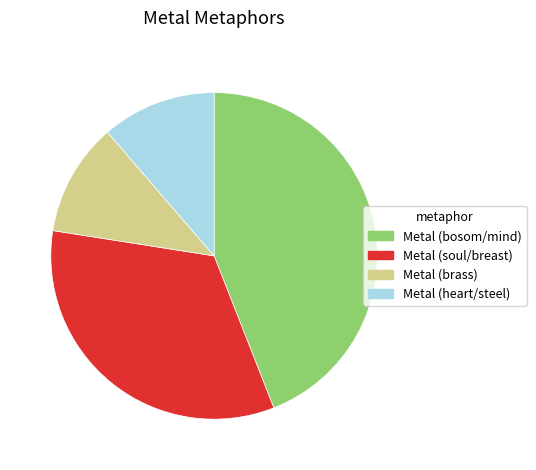

Does any single category account for the majority?

No